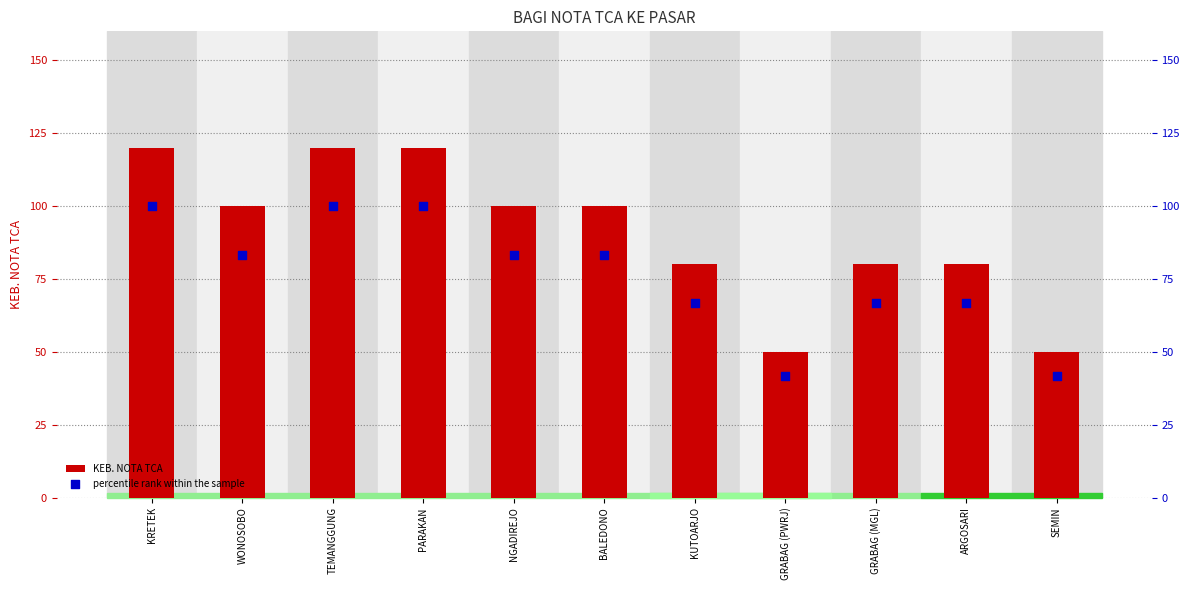

Which series has the largest total across all categories?

KEB. NOTA TCA